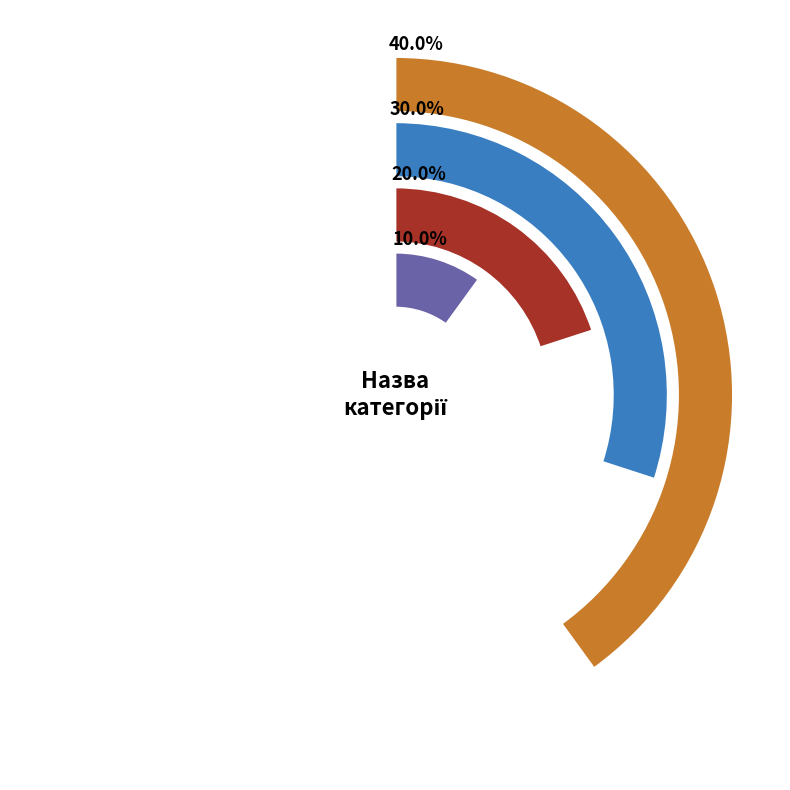

What percentage is the Спеціаліст вищої категорії slice, to the nearest percent?

40%